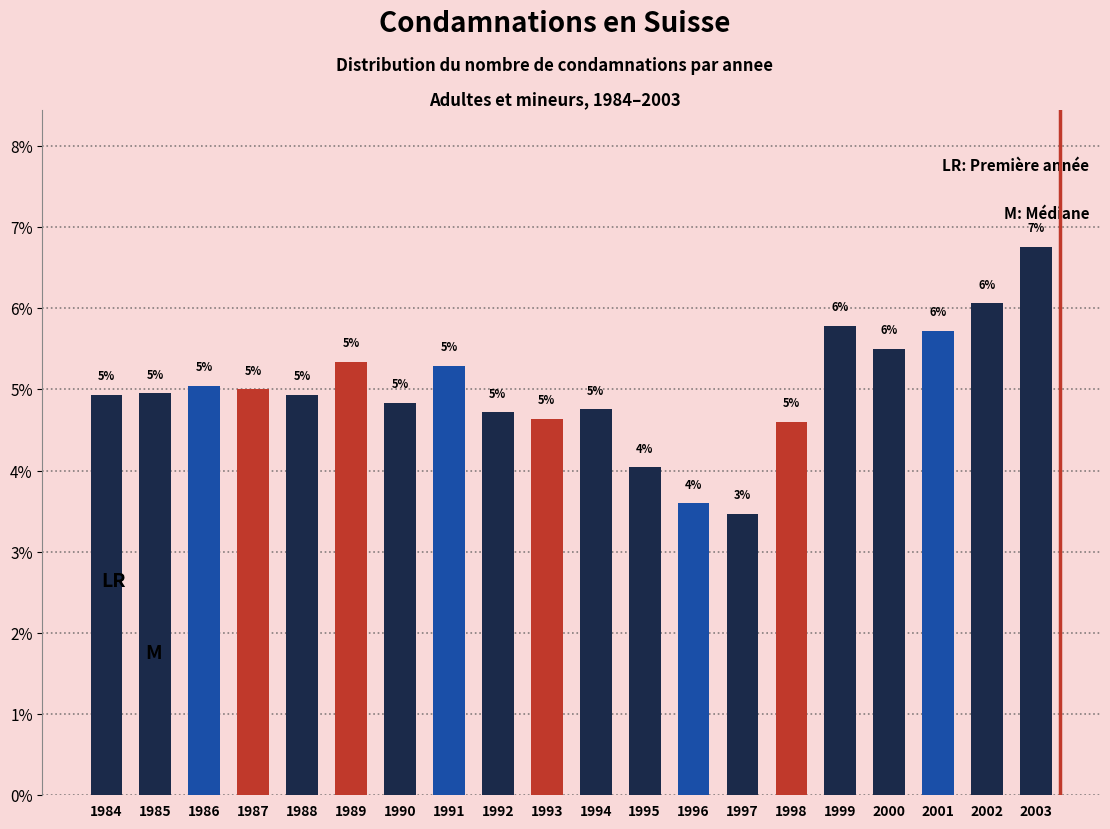

True or false: the data shows 1.2 at 2001.

False